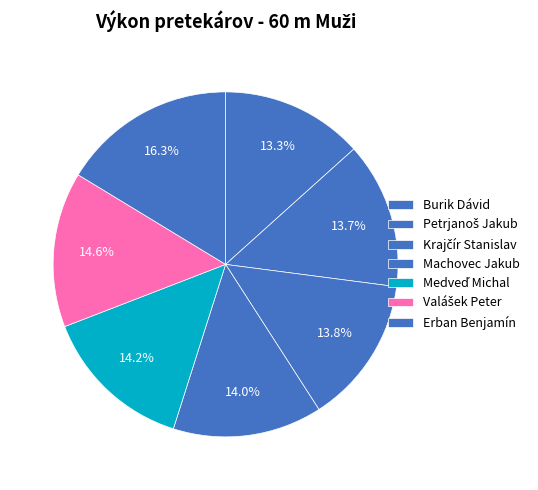

Which category has the biggest portion of the pie?

Erban Benjamín